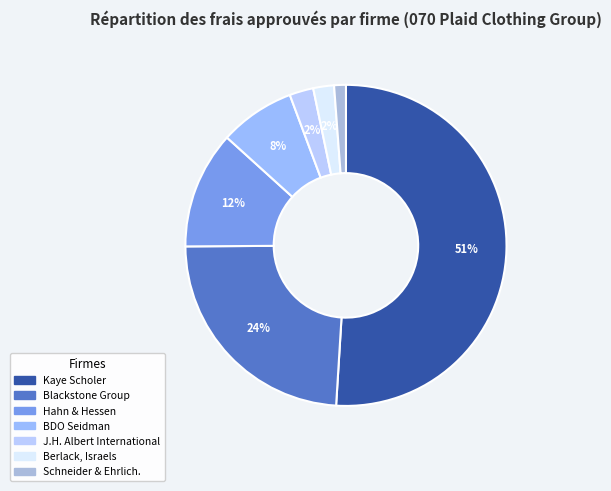

How many segments does this pie chart have?

7